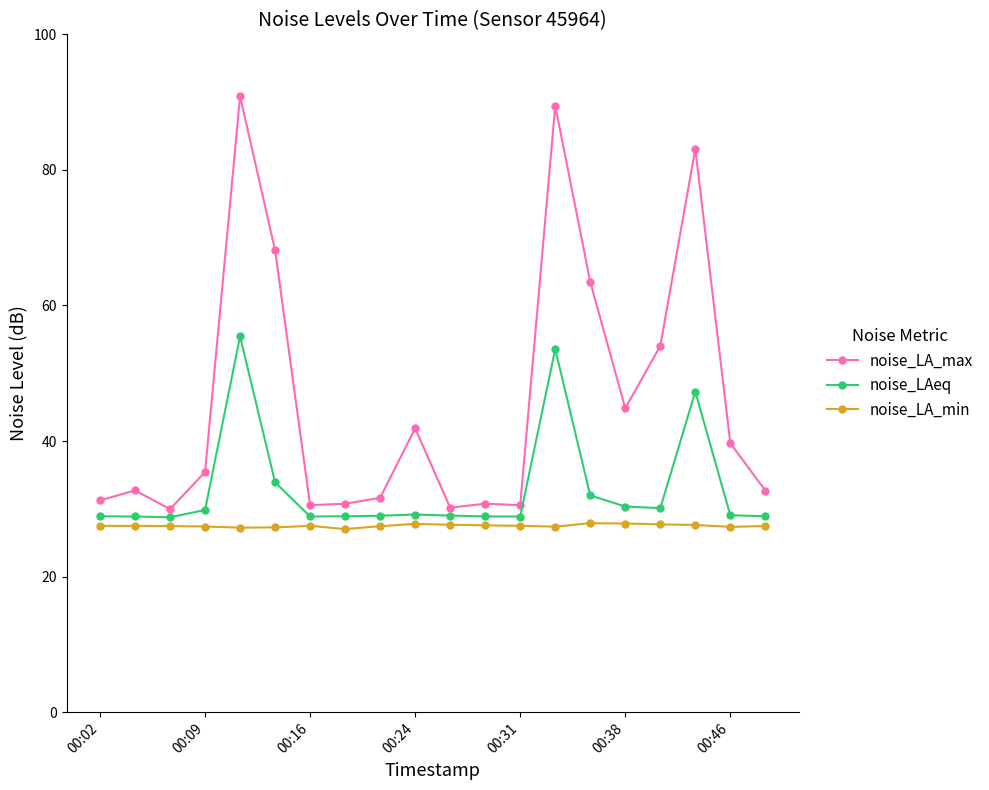

What is the value of the noise_LA_min point at the 8th from the left?

27.0